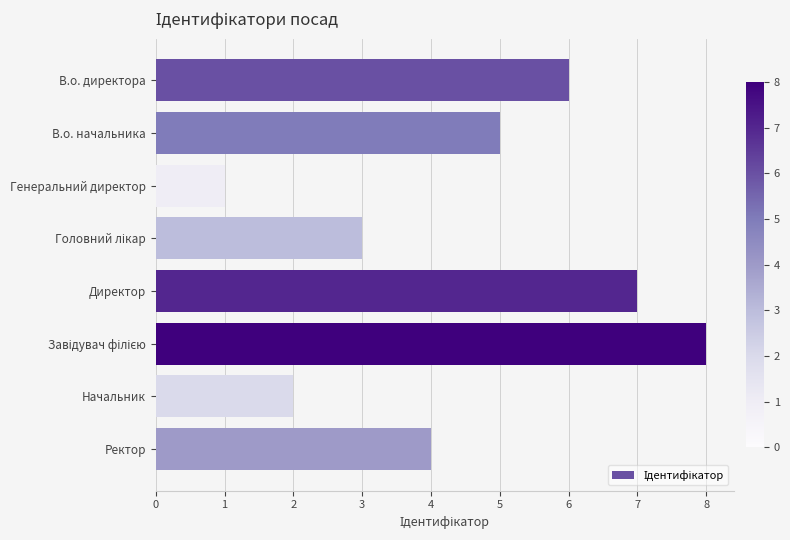

Reading top to bottom, what are all the values shown in this chart?

6	5	1	3	7	8	2	4